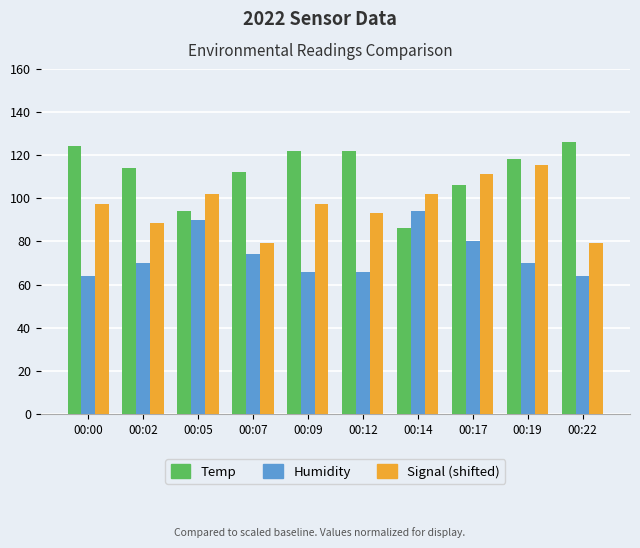

What is the greatest value displayed?

126.0